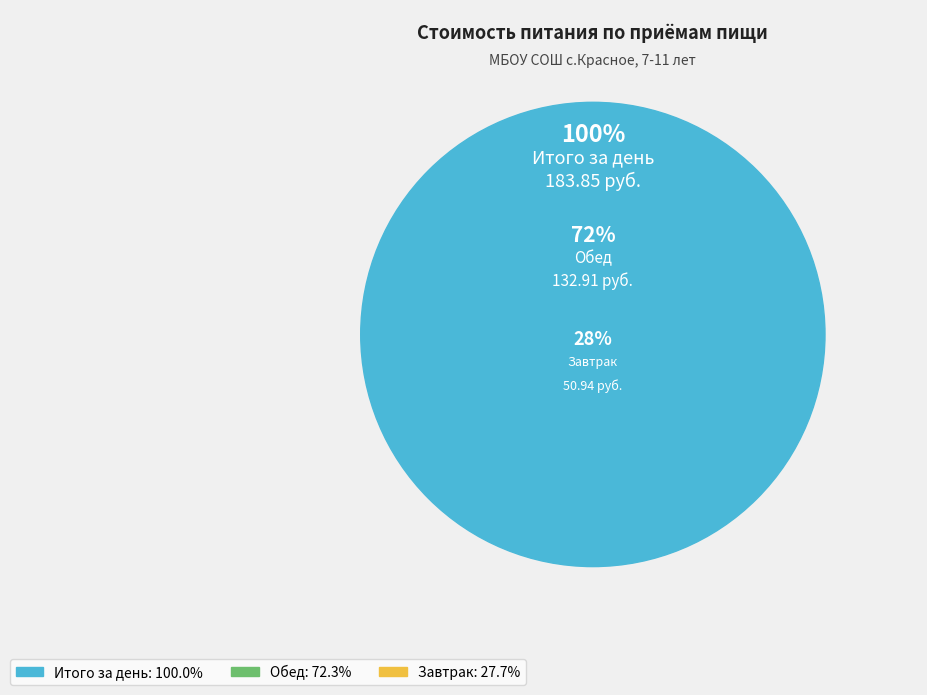

Which has a higher value, Обед or Завтрак?

Обед